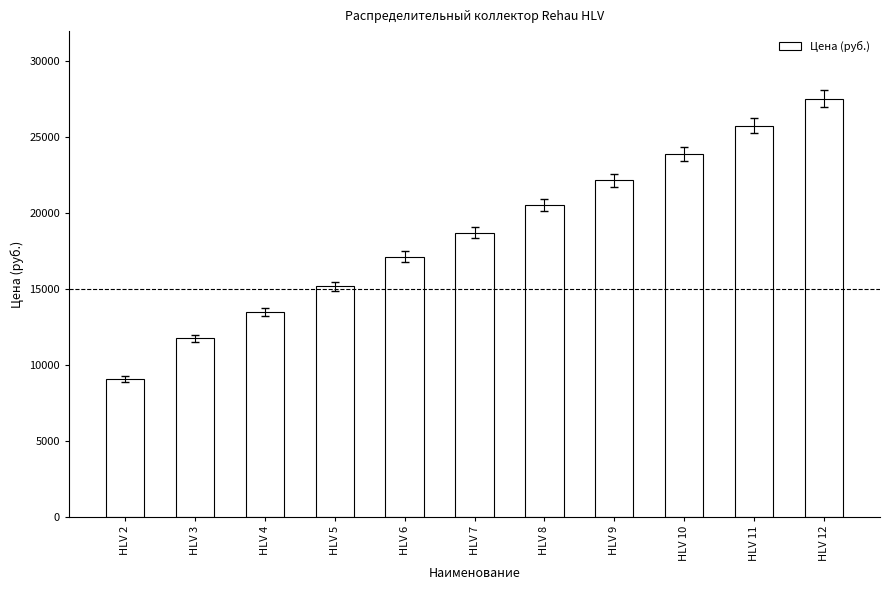

Between HLV 5 and HLV 2, which is larger?

HLV 5